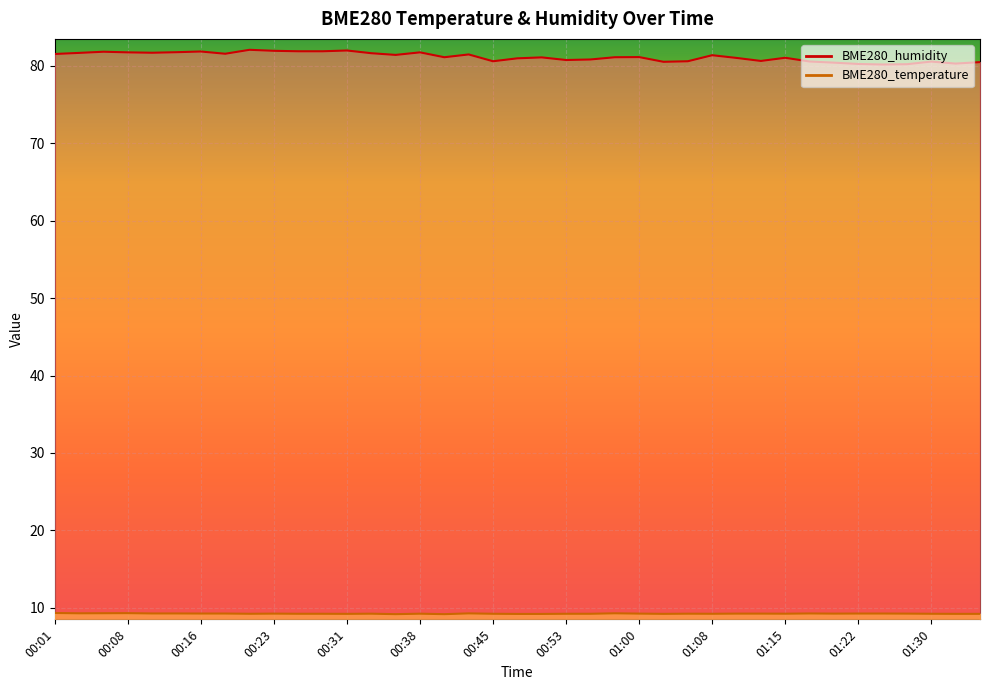

At which category does BME280_humidity reach its first local valley?

00:11